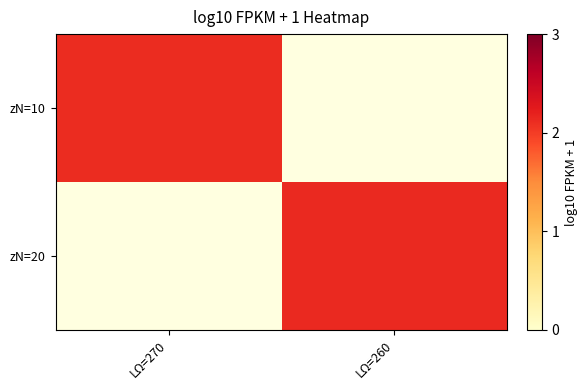

List the series in order of their peak value, lowest first.

zN=10, zN=20